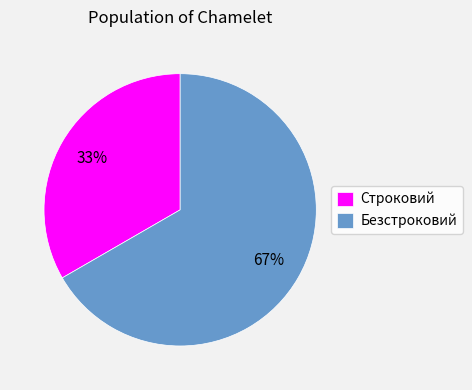

Rank the categories by value from highest to lowest.

Безстроковий, Строковий